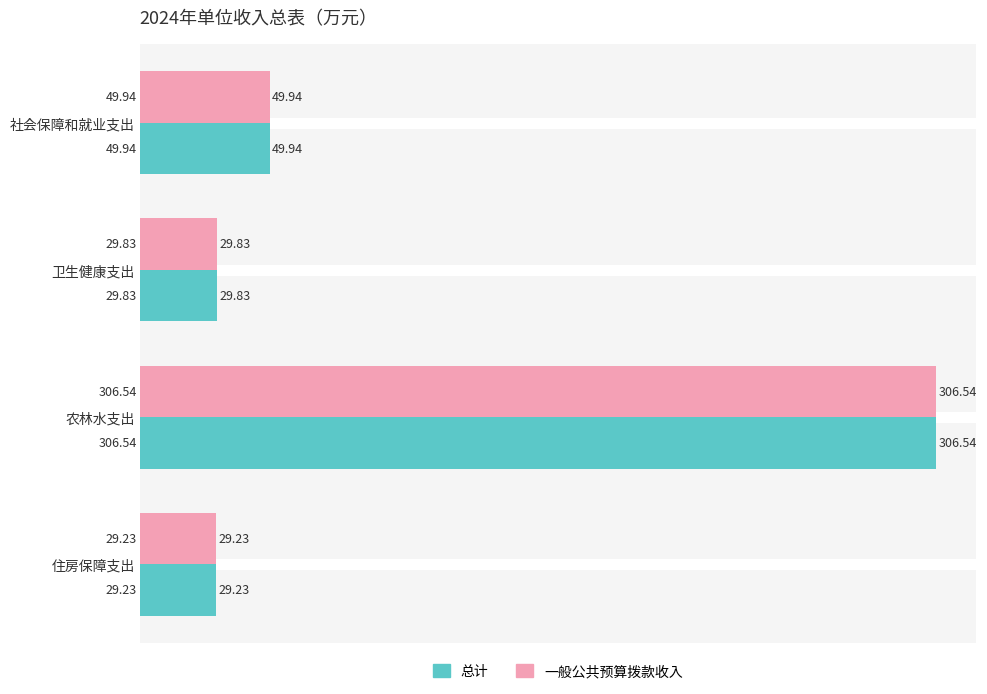

What is the difference between the maximum and minimum values in the 一般公共预算拨款收入 series?

277.3